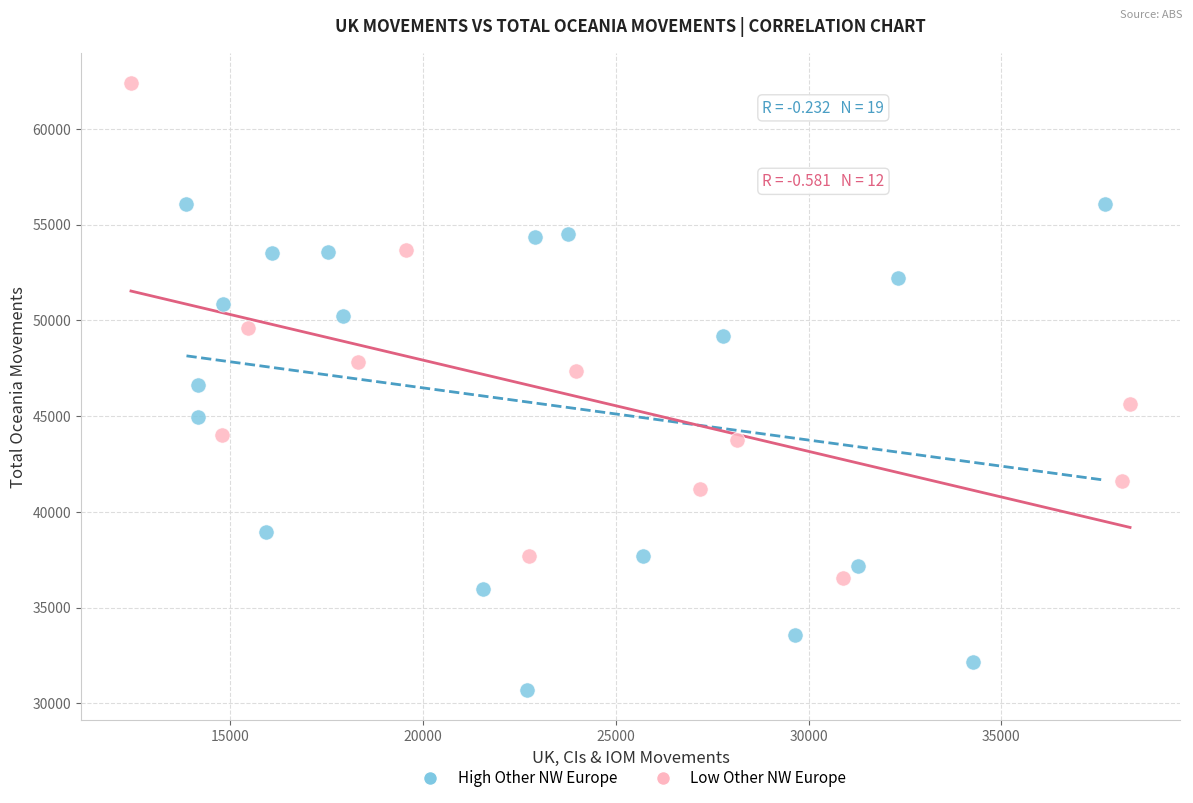

Which series has the widest spread of Y values?

Low Other NW Europe